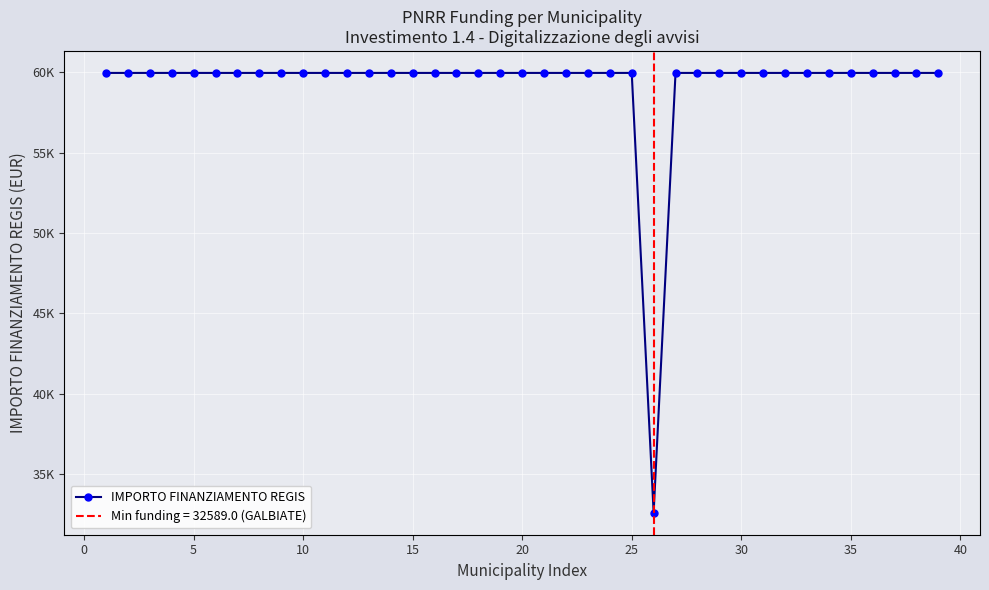

What value does the data have at 15?

59966